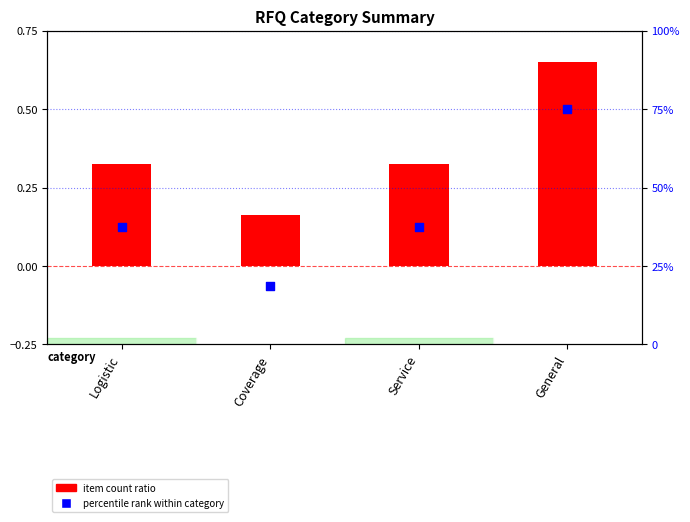

What is the total value across all series at Service?

37.8